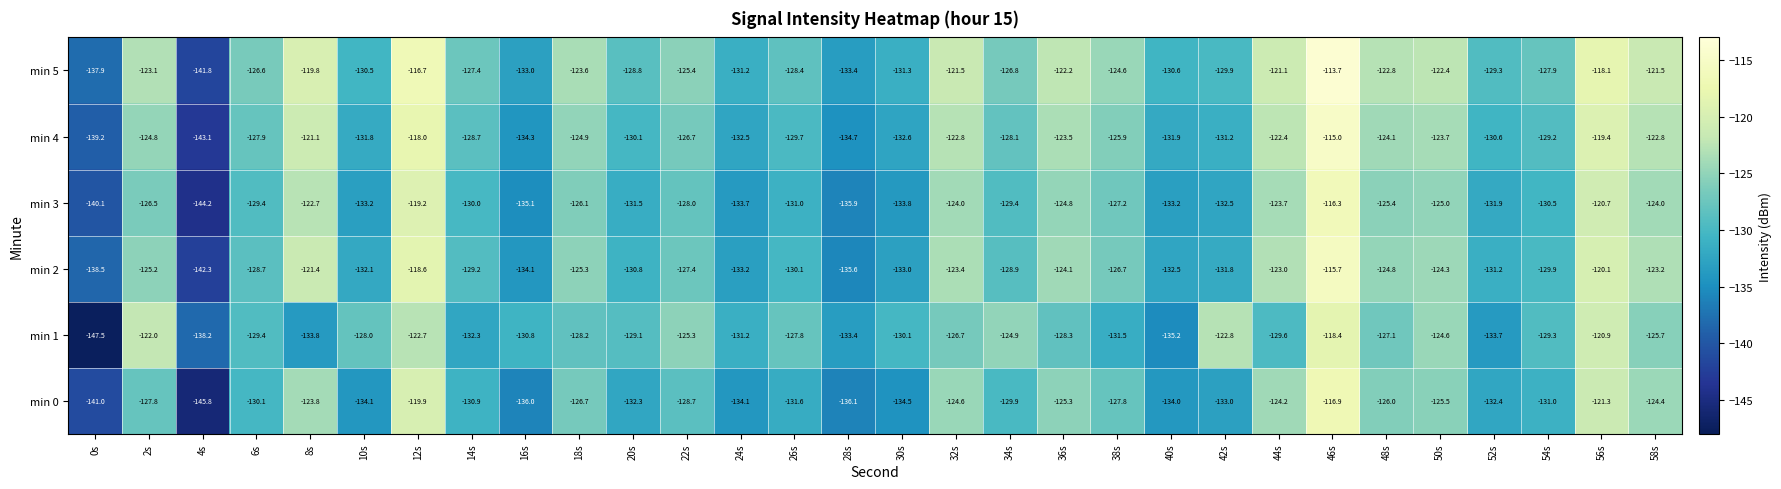

What is the spread (max minus min) of values at 38s?

6.9